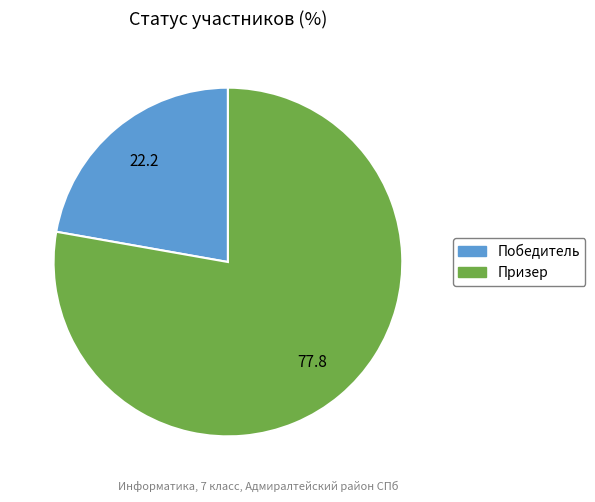

What is the ratio of the value at Призер to the value at Победитель?

3.5